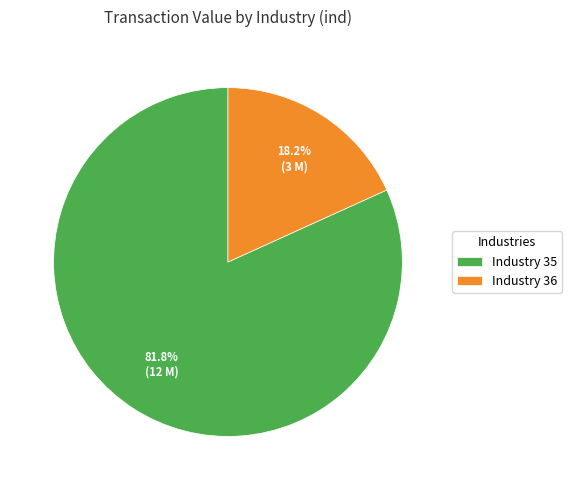

What is the ratio of the value at Industry 35 to the value at Industry 36?

4.5